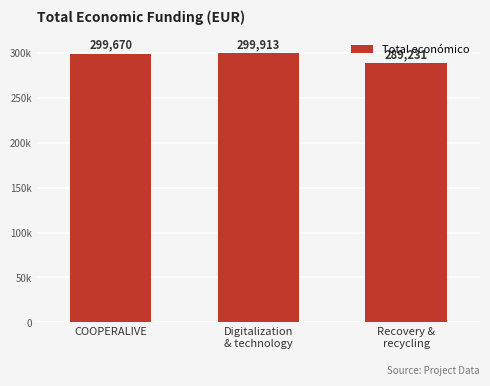

Which category has the lowest value across all series?

Recovery &
recycling